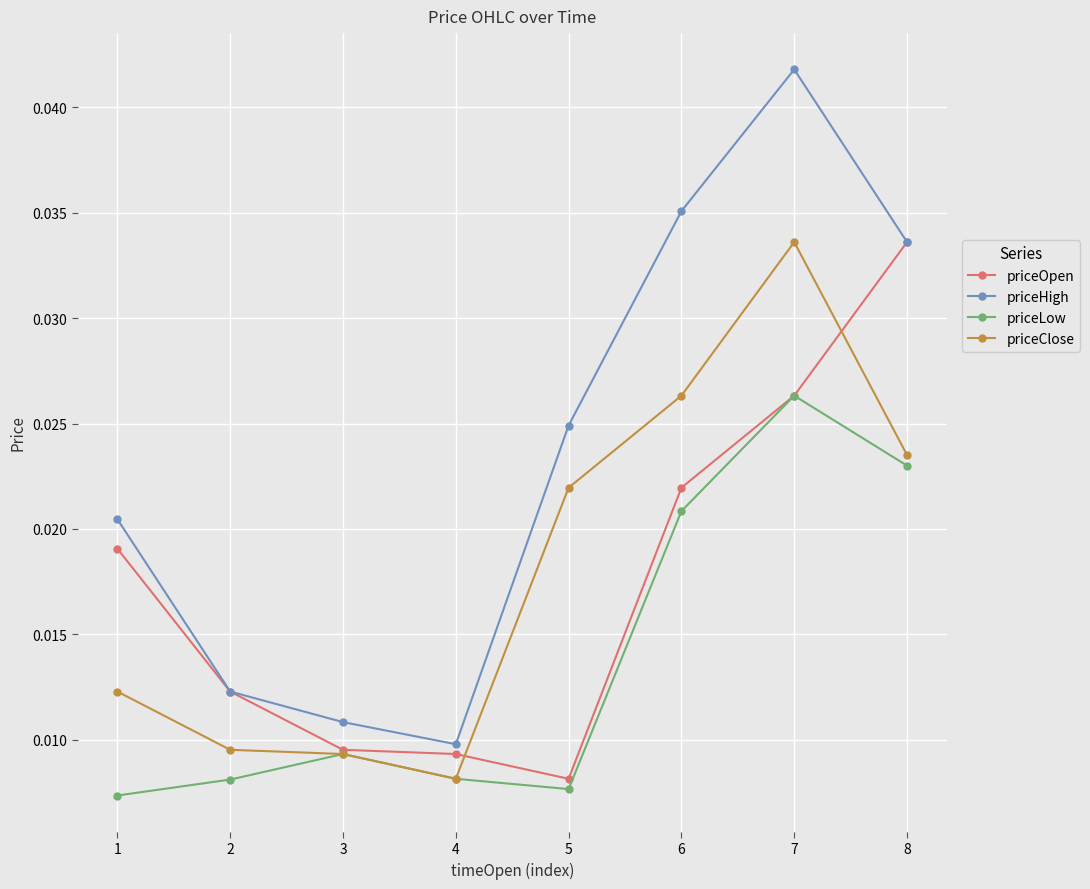

How many lines are shown in the chart?

4